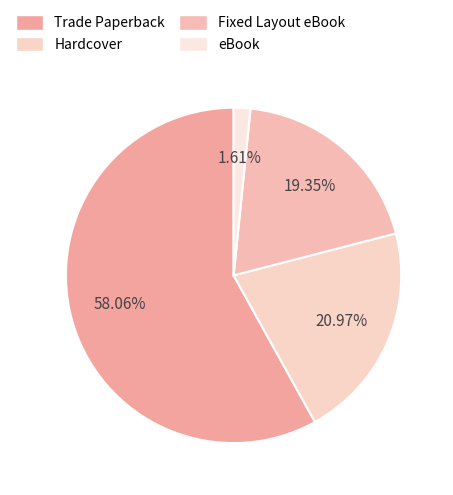

Approximately how many times larger is the value at Fixed Layout eBook compared to Hardcover?

0.9